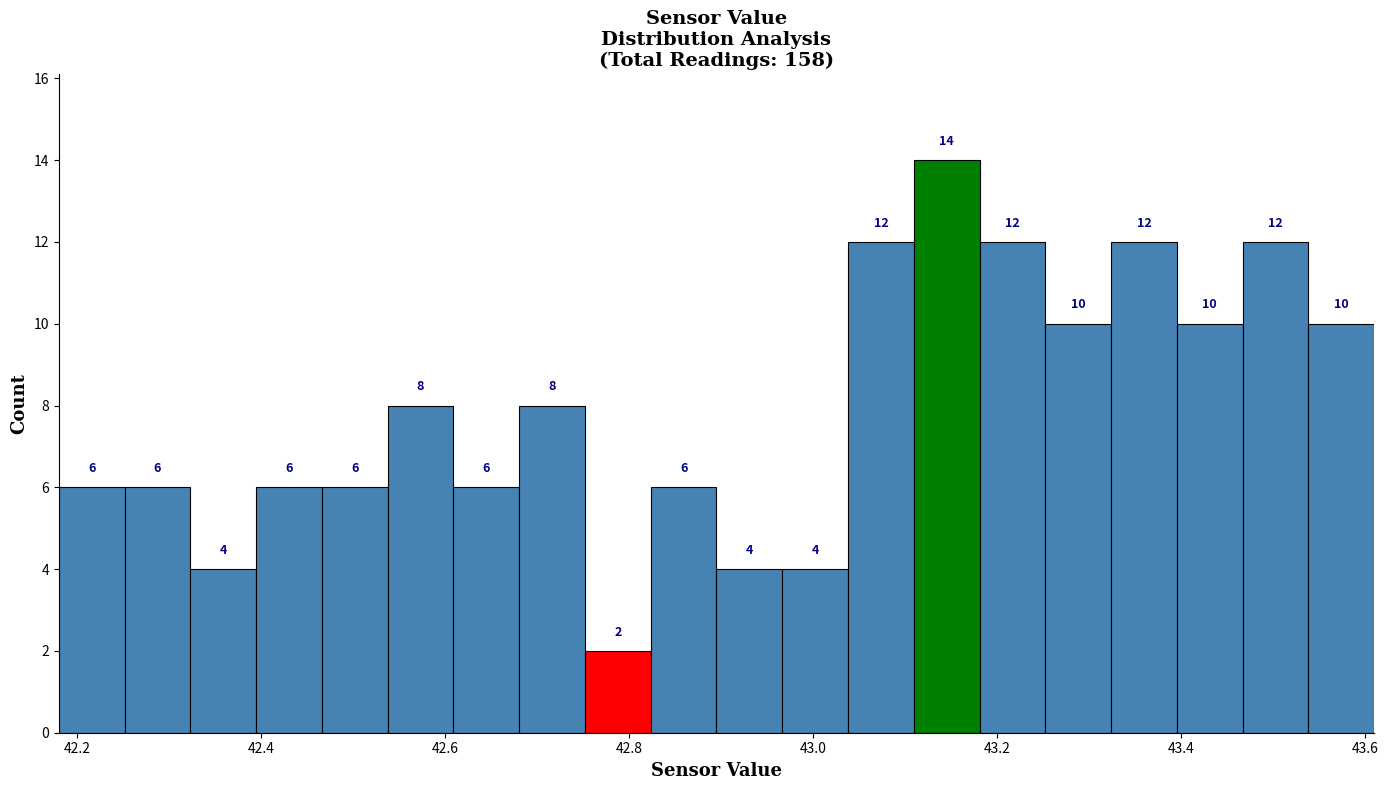

Around what value on the x-axis is the tallest bar? Give the approximate position of its centre, as read against the axis.

43.14